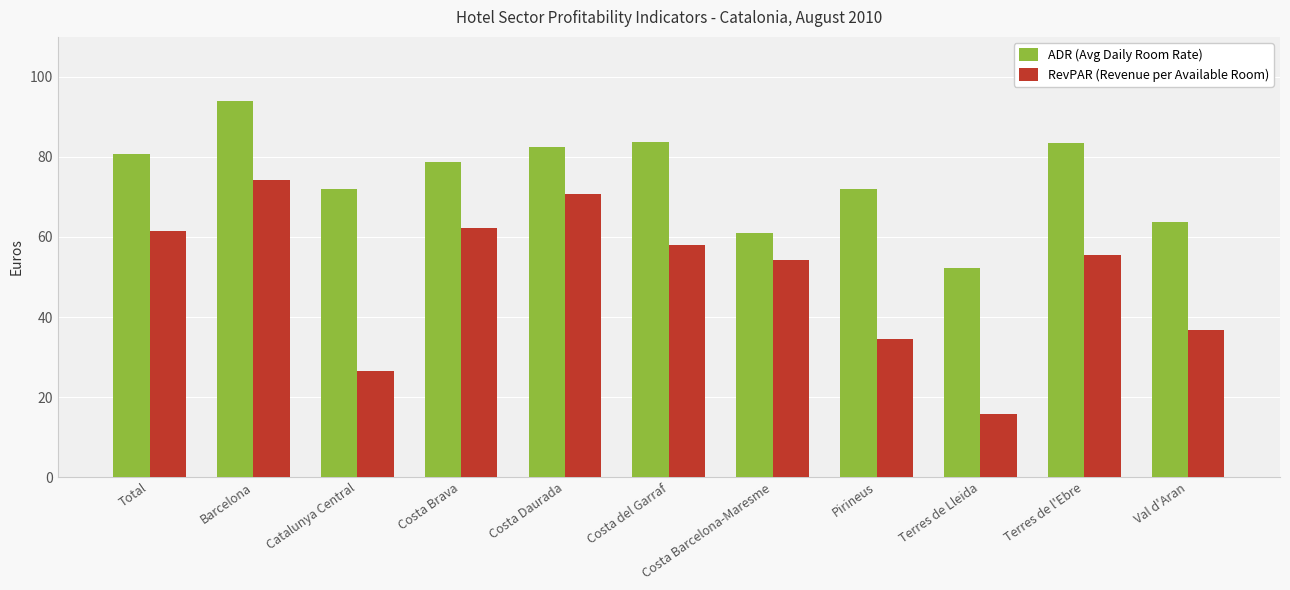

How many series are shown in this chart?

2